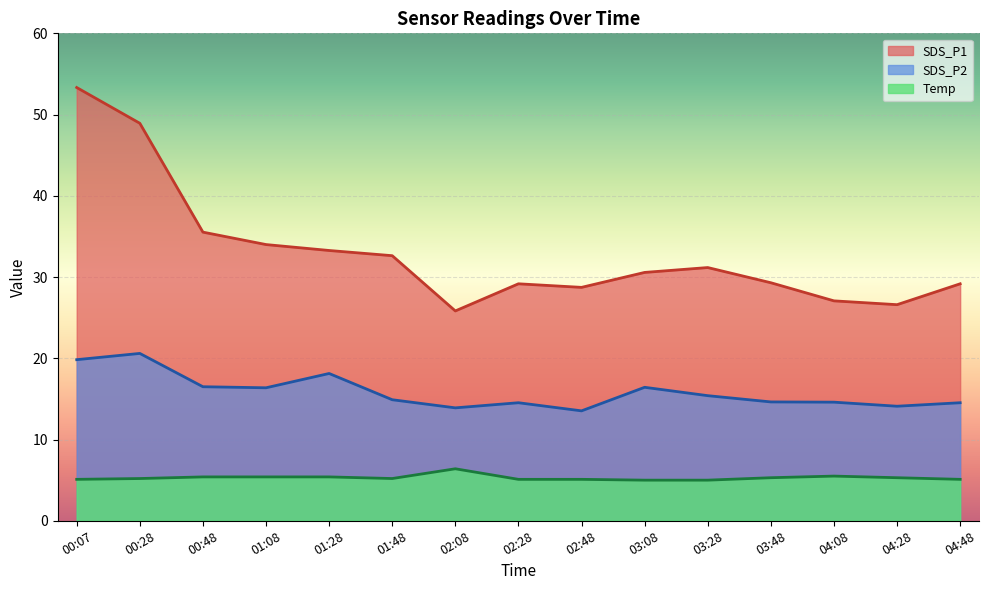

Which has a higher value, 04:48 or 02:48?

04:48